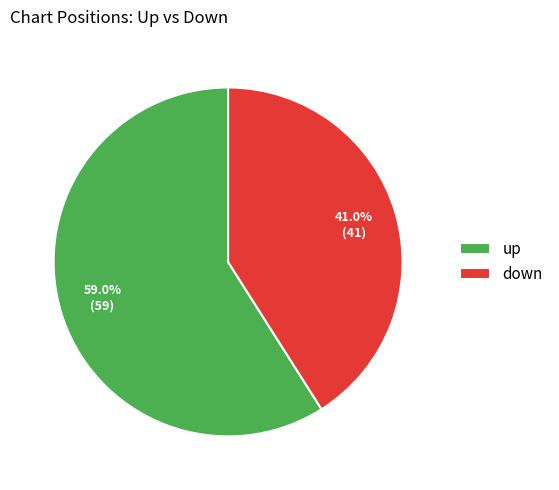

What is the ratio of the value at up to the value at down?

1.4